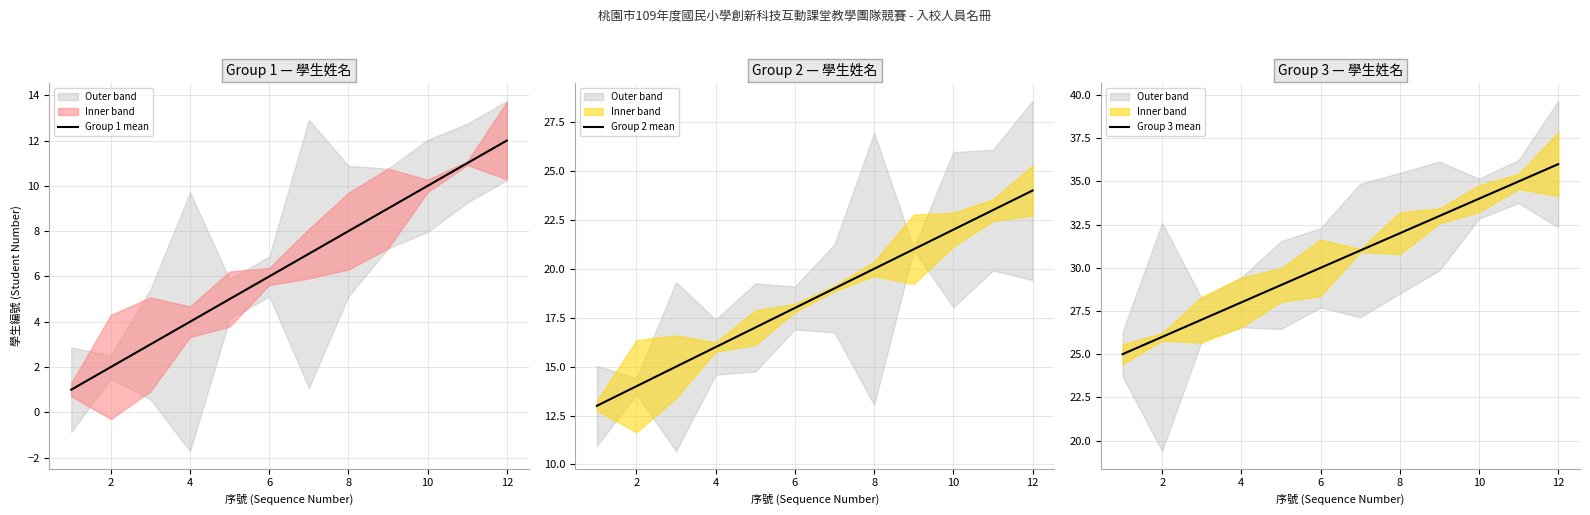

True or false: Group 1 mean has a value of 16 at 12.

False